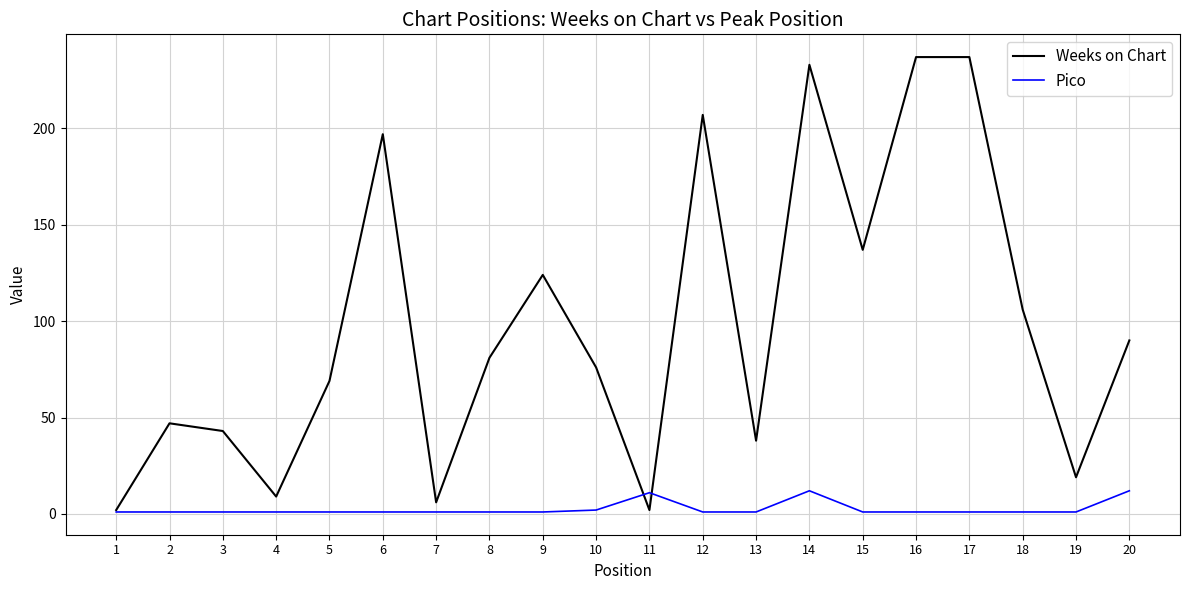

Which series has the largest range (max minus min)?

Weeks on Chart